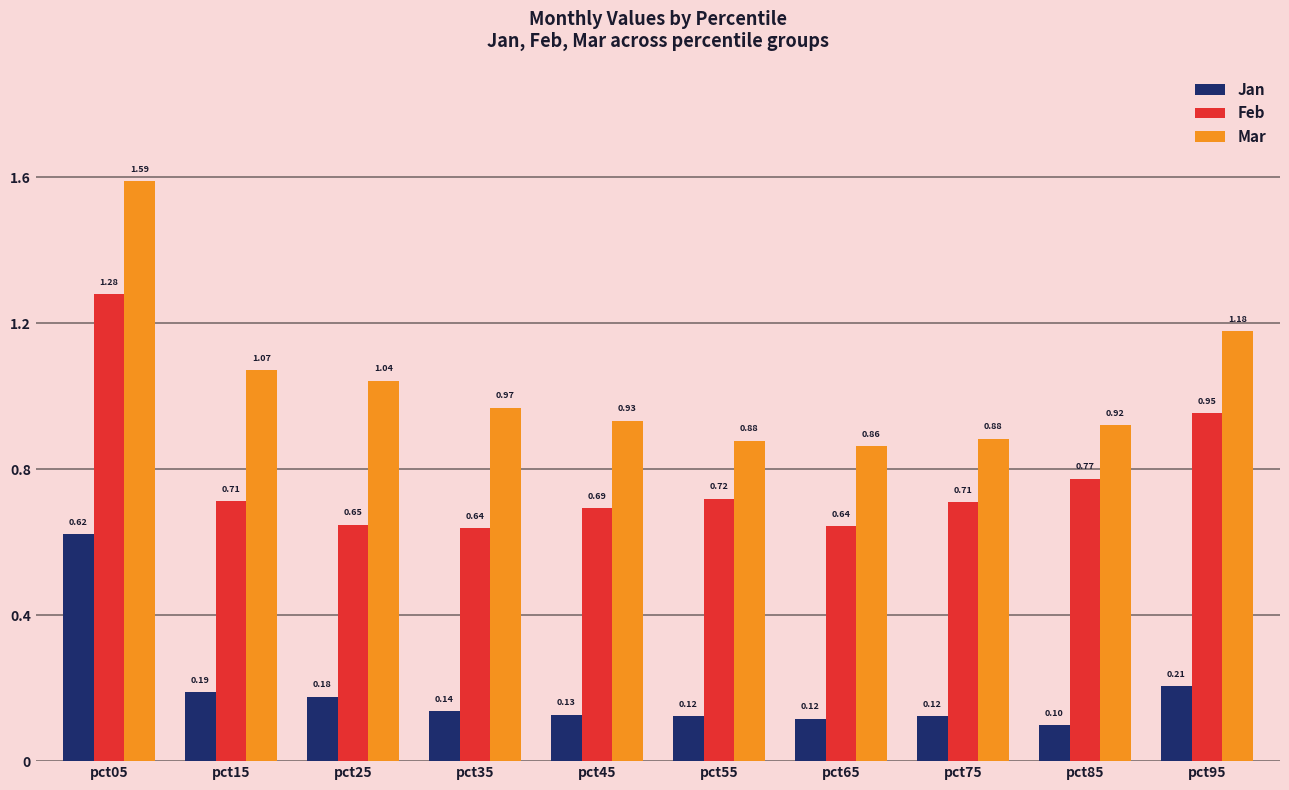

The value of Jan at pct35 is 0.1. True or false?

True